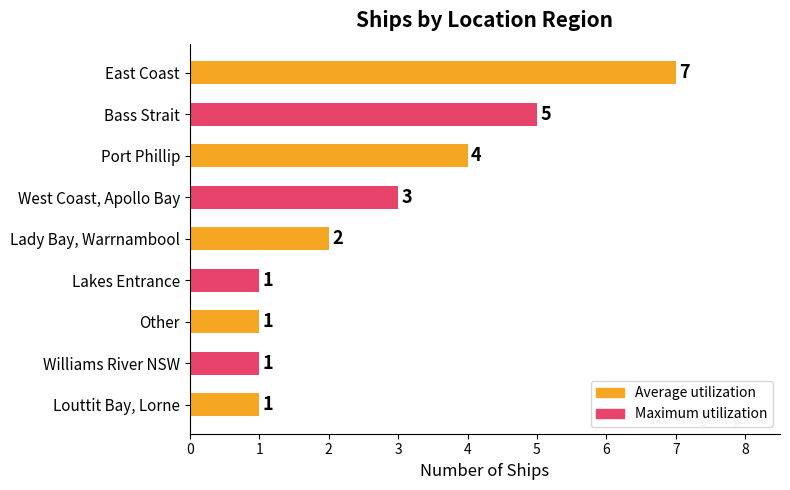

What is the smallest value displayed?

1